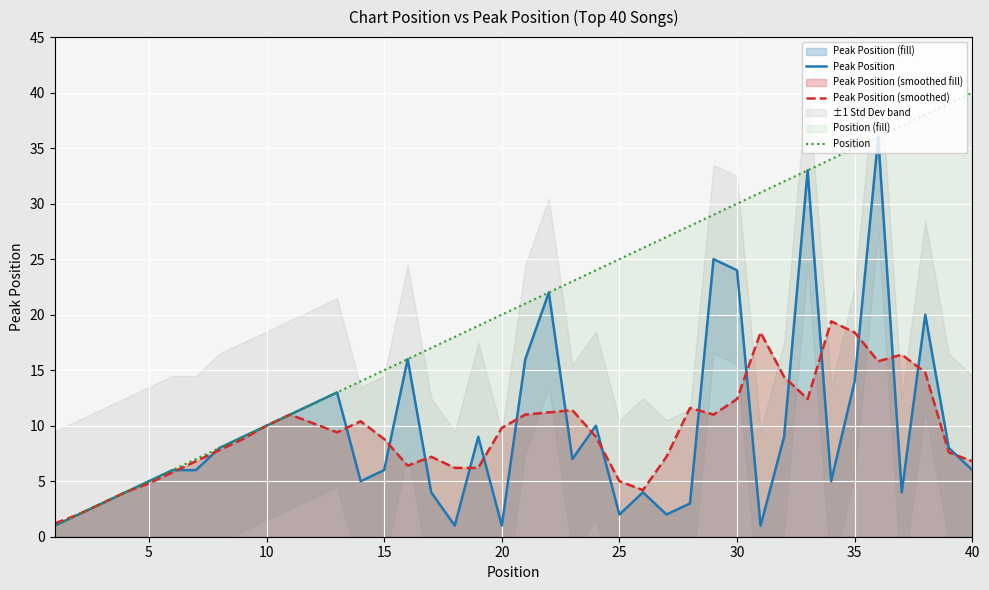

The Peak Position series shows 14.0 at 35. True or false?

True